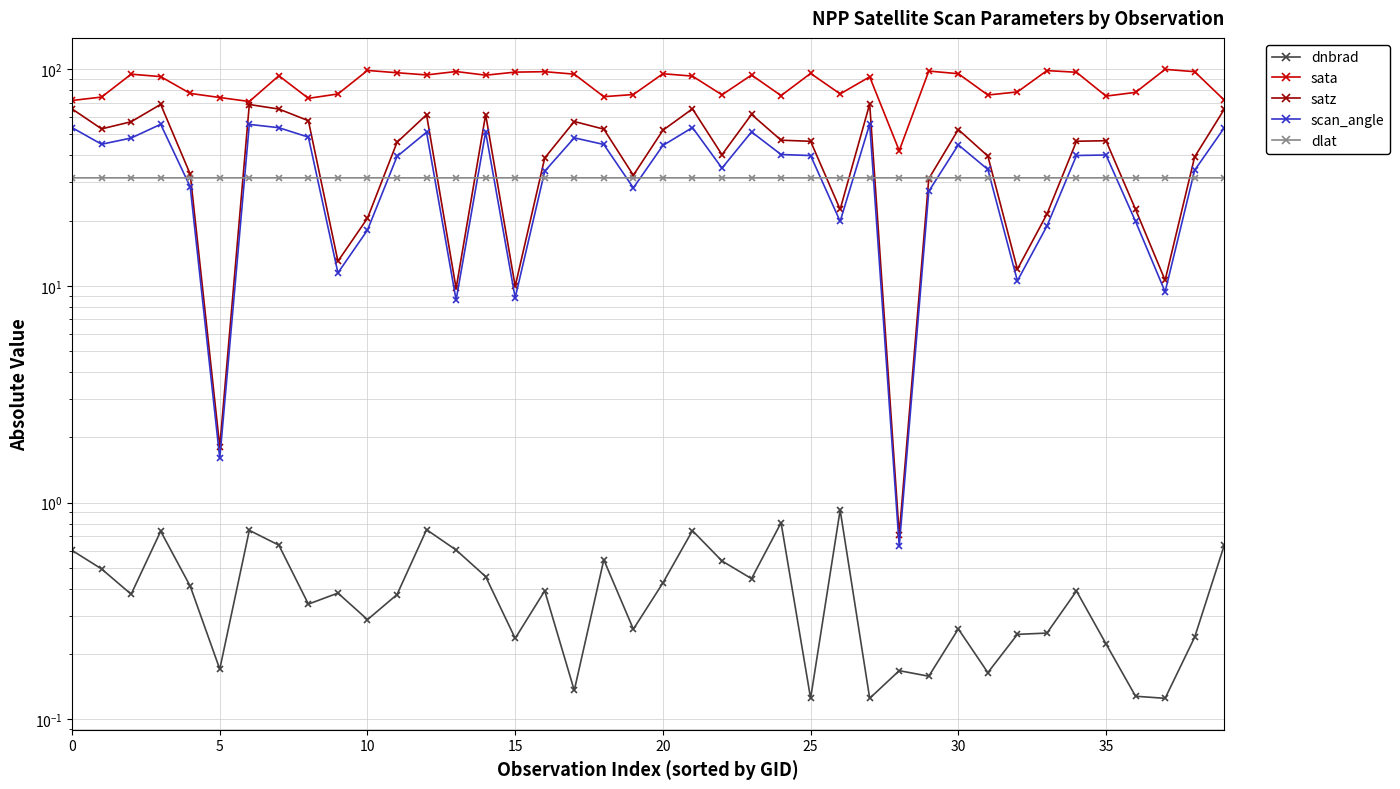

What is the minimum value shown in the chart?

0.1